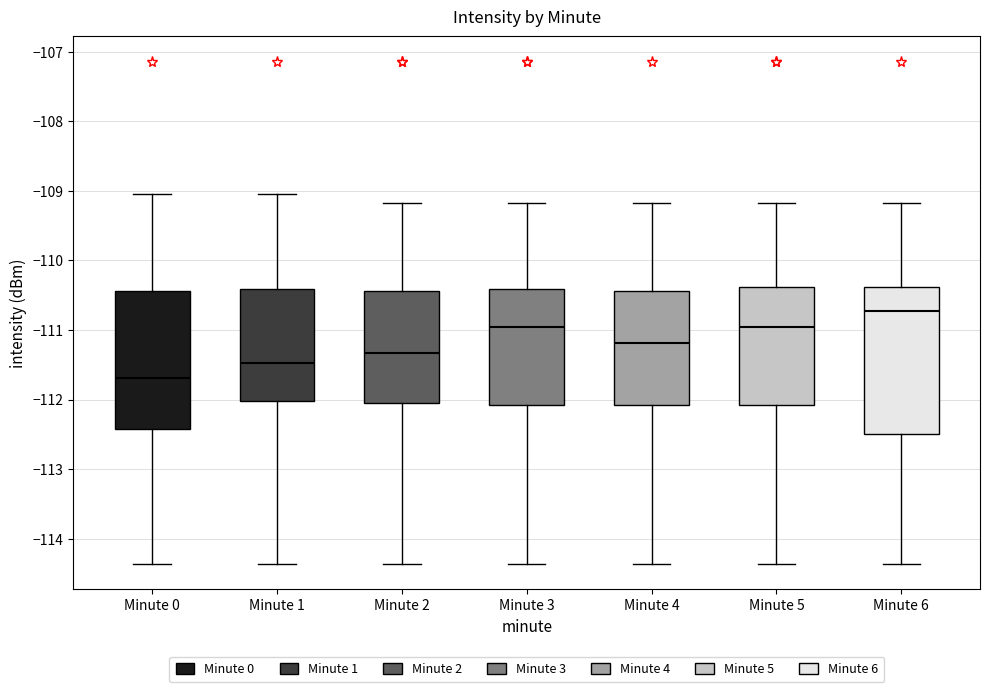

Reading left to right, read every box against the y-axis: the position of its median line, the range the box covers, and the ends of its whiskers. The values are not printed on the chart, so give them approximately, as read against the axis.

Minute 0: median -111.7, box -112.4 to -110.4, whiskers -114.4 to -109.0
Minute 1: median -111.5, box -112.0 to -110.4, whiskers -114.4 to -109.0
Minute 2: median -111.3, box -112.0 to -110.4, whiskers -114.4 to -109.2
Minute 3: median -111.0, box -112.1 to -110.4, whiskers -114.4 to -109.2
Minute 4: median -111.2, box -112.1 to -110.4, whiskers -114.4 to -109.2
Minute 5: median -111.0, box -112.1 to -110.4, whiskers -114.4 to -109.2
Minute 6: median -110.7, box -112.5 to -110.4, whiskers -114.4 to -109.2